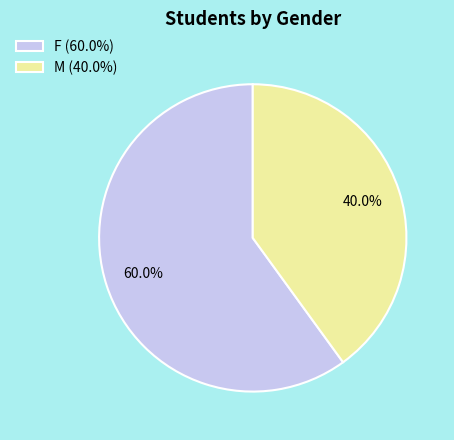

Which slice is the largest?

F